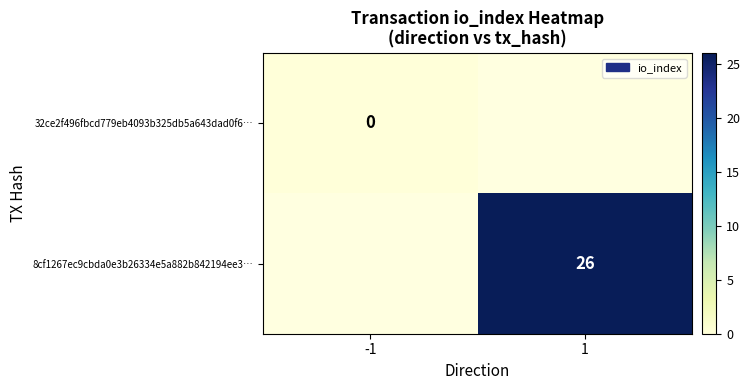

The 8cf1267ec9cbda0e3b26334e5a882b842194ee3… series shows 35 at 1. True or false?

False